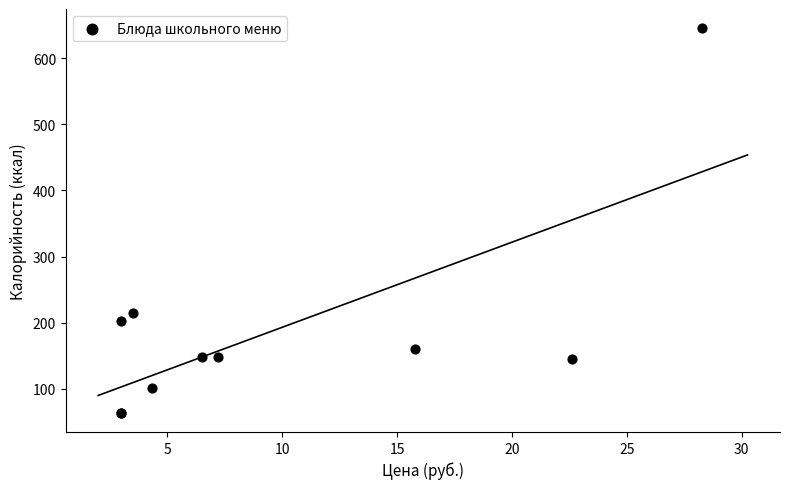

What Y value in the scatter plot is closest to 354?

214